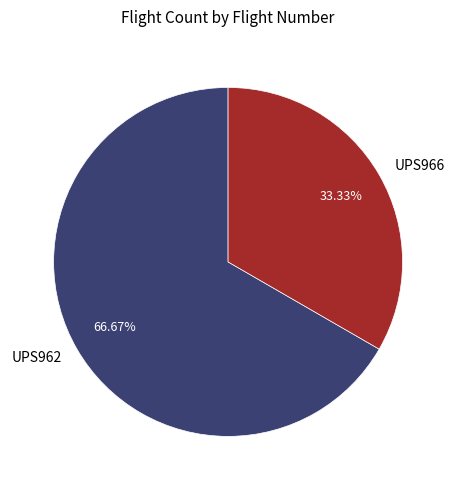

Which category has the smallest portion of the pie?

UPS966